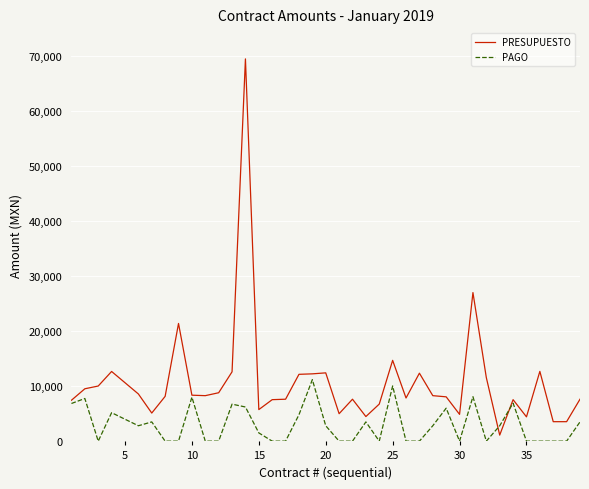

List the series in order of their overall mean, highest first.

PRESUPUESTO, PAGO